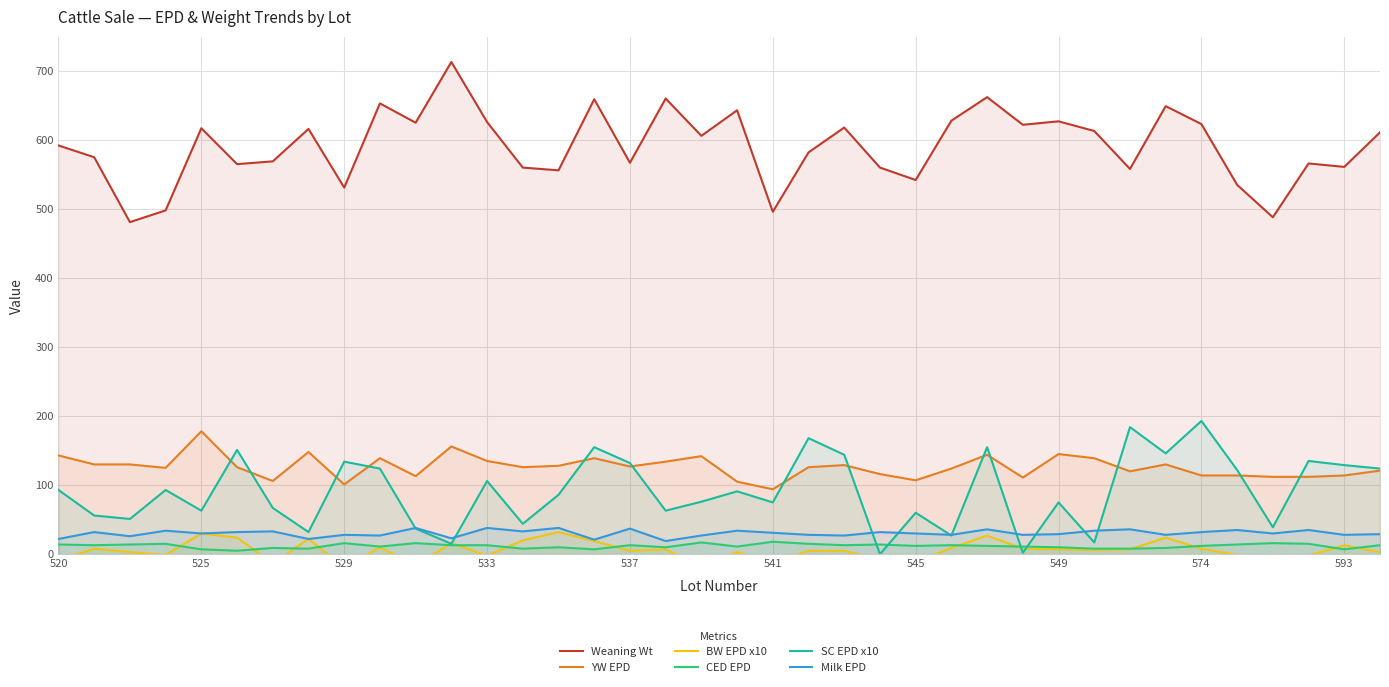

True or false: Milk EPD and CED EPD intersect in this chart.

False